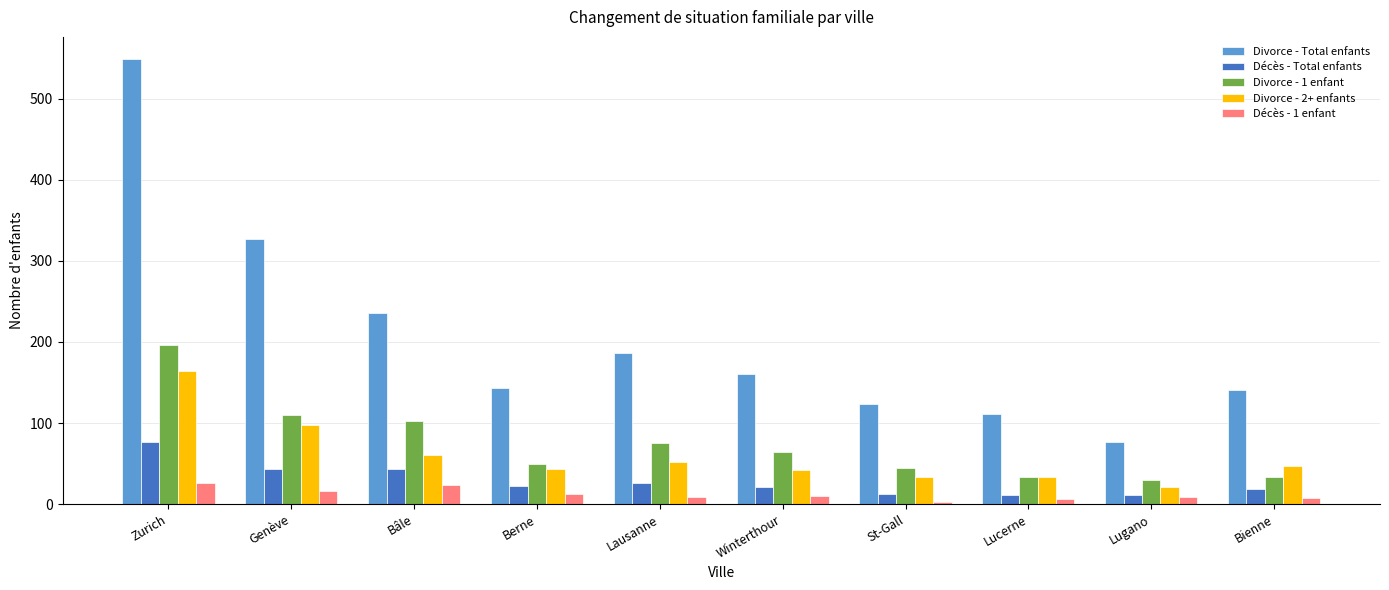

List the series in order of their peak value, highest first.

Divorce - Total enfants, Divorce - 1 enfant, Divorce - 2+ enfants, Décès - Total enfants, Décès - 1 enfant